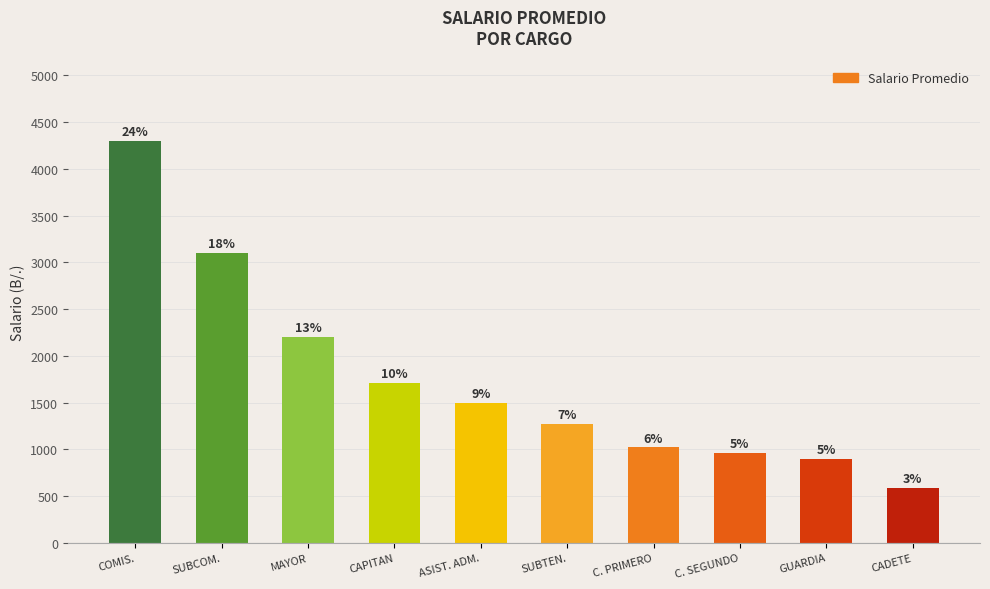

How many bars are there in total?

10